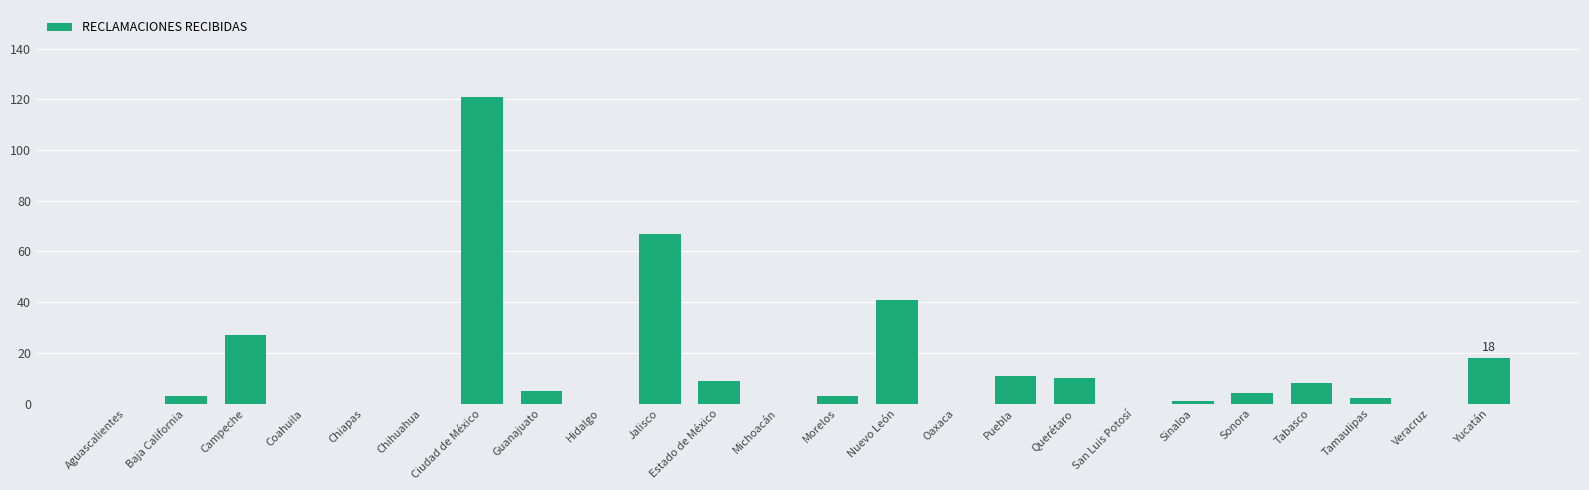

The value at Hidalgo is 72. True or false?

False